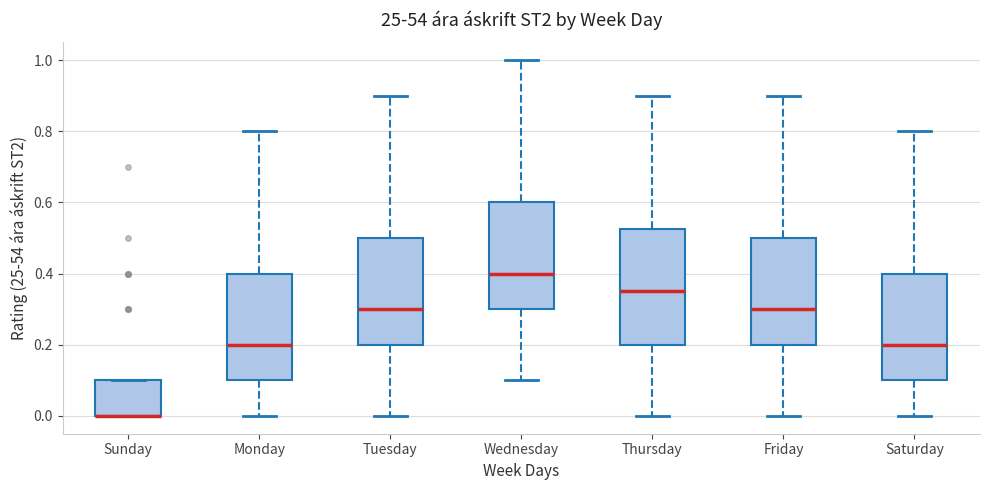

Reading left to right, read every box against the y-axis: the position of its median line, the range the box covers, and the ends of its whiskers. The values are not printed on the chart, so give them approximately, as read against the axis.

Sunday: median 0.00 (drawn on the box's lower edge), box 0.00 to 0.10, whiskers 0.00 to 0.10
Monday: median 0.20, box 0.10 to 0.40, whiskers 0.00 to 0.80
Tuesday: median 0.30, box 0.20 to 0.50, whiskers 0.00 to 0.90
Wednesday: median 0.40, box 0.30 to 0.60, whiskers 0.10 to 1.00
Thursday: median 0.36, box 0.20 to 0.52, whiskers 0.00 to 0.90
Friday: median 0.30, box 0.20 to 0.50, whiskers 0.00 to 0.90
Saturday: median 0.20, box 0.10 to 0.40, whiskers 0.00 to 0.80